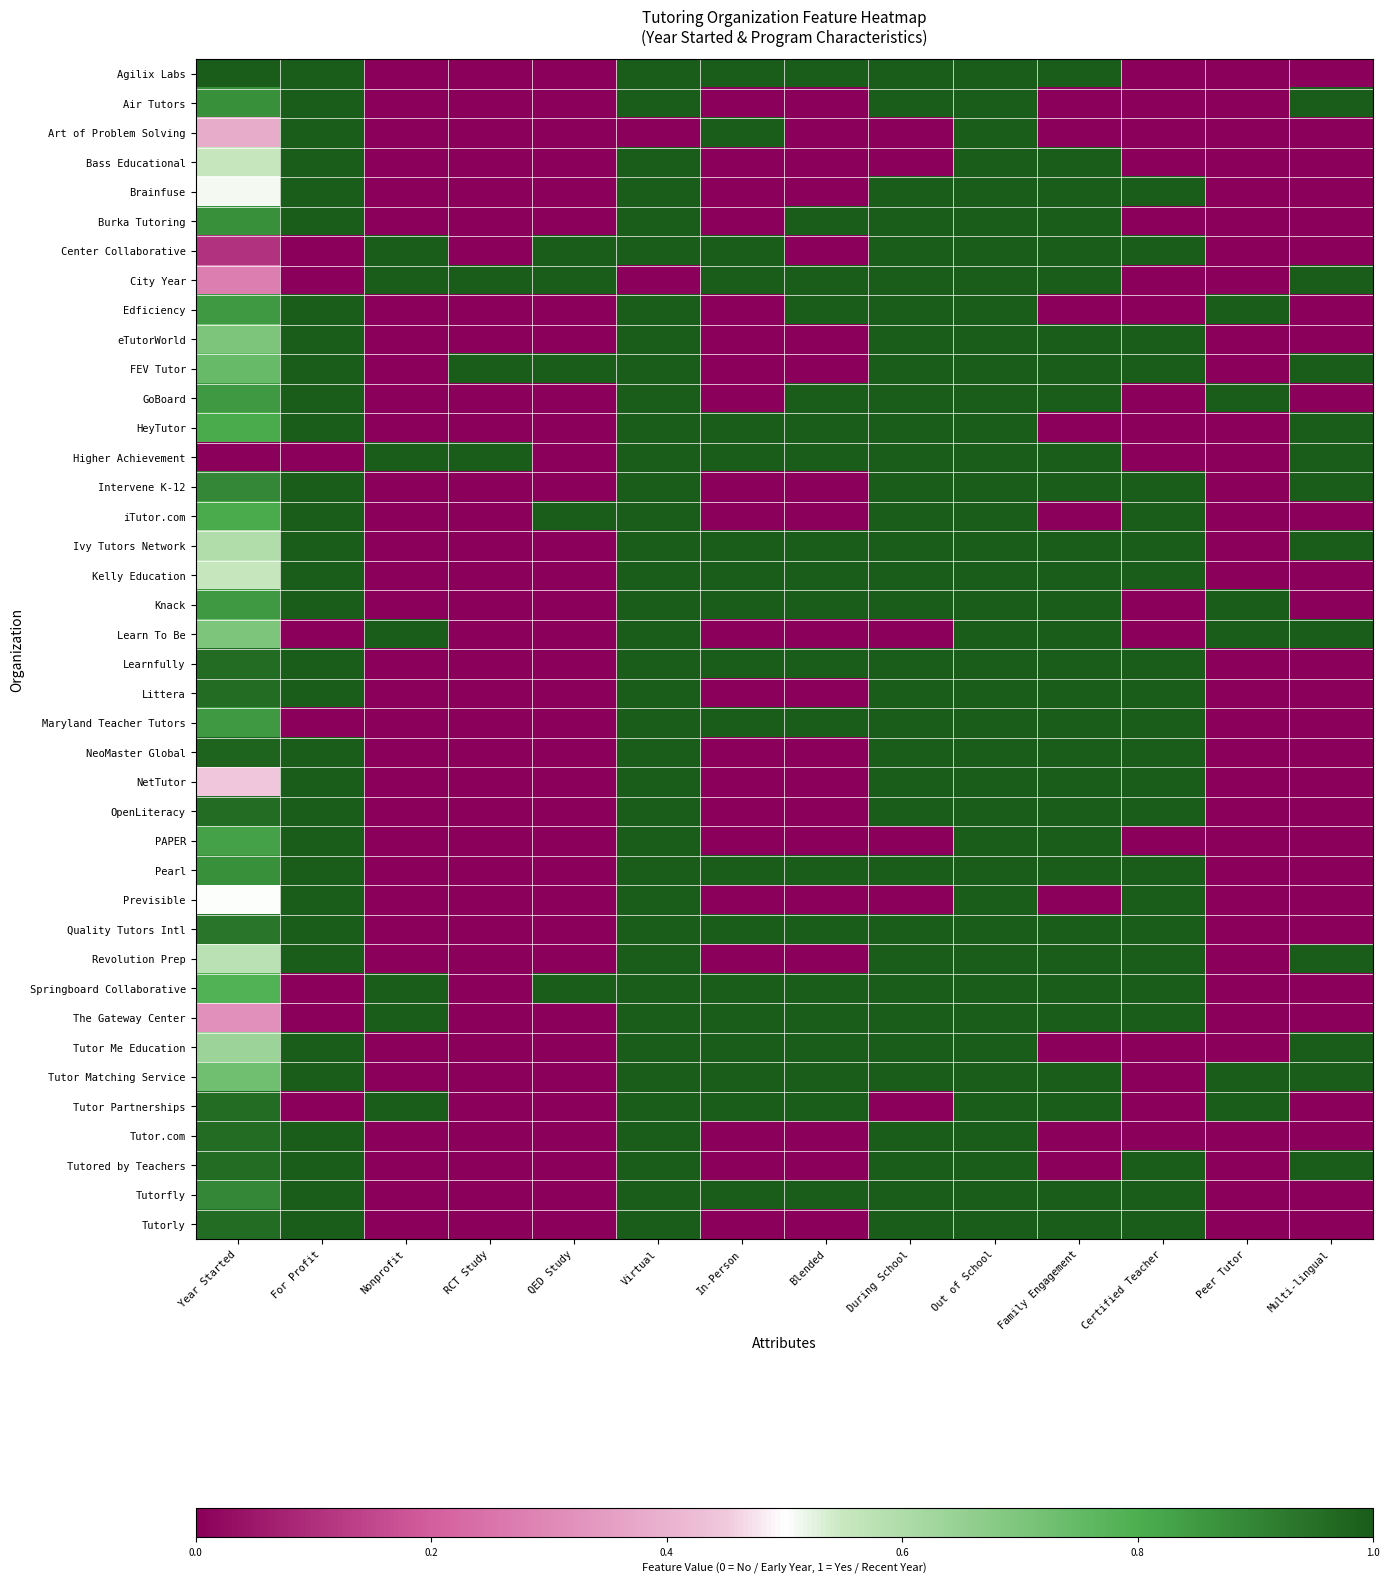

Reading right to left, what are all the values shown in this chart?

Agilix Labs: Multi-lingual=0.0	Peer Tutor=0.0	Certified Teacher=0.0	Family Engagement=1.0	Out of School=1.0	During School=1.0	Blended=1.0	In-Person=1.0	Virtual=1.0	QED Study=0.0	RCT Study=0.0	Nonprofit=0.0	For Profit=1.0	Year Started=1.0
Air Tutors: Multi-lingual=1.0	Peer Tutor=0.0	Certified Teacher=0.0	Family Engagement=0.0	Out of School=1.0	During School=1.0	Blended=0.0	In-Person=0.0	Virtual=1.0	QED Study=0.0	RCT Study=0.0	Nonprofit=0.0	For Profit=1.0	Year Started=0.9
Art of Problem Solving: Multi-lingual=0.0	Peer Tutor=0.0	Certified Teacher=0.0	Family Engagement=0.0	Out of School=1.0	During School=0.0	Blended=0.0	In-Person=1.0	Virtual=0.0	QED Study=0.0	RCT Study=0.0	Nonprofit=0.0	For Profit=1.0	Year Started=0.4
Bass Educational: Multi-lingual=0.0	Peer Tutor=0.0	Certified Teacher=0.0	Family Engagement=1.0	Out of School=1.0	During School=0.0	Blended=0.0	In-Person=0.0	Virtual=1.0	QED Study=0.0	RCT Study=0.0	Nonprofit=0.0	For Profit=1.0	Year Started=0.6
Brainfuse: Multi-lingual=0.0	Peer Tutor=0.0	Certified Teacher=1.0	Family Engagement=1.0	Out of School=1.0	During School=1.0	Blended=0.0	In-Person=0.0	Virtual=1.0	QED Study=0.0	RCT Study=0.0	Nonprofit=0.0	For Profit=1.0	Year Started=0.5
Burka Tutoring: Multi-lingual=0.0	Peer Tutor=0.0	Certified Teacher=0.0	Family Engagement=1.0	Out of School=1.0	During School=1.0	Blended=1.0	In-Person=0.0	Virtual=1.0	QED Study=0.0	RCT Study=0.0	Nonprofit=0.0	For Profit=1.0	Year Started=0.9
Center Collaborative: Multi-lingual=0.0	Peer Tutor=0.0	Certified Teacher=1.0	Family Engagement=1.0	Out of School=1.0	During School=1.0	Blended=0.0	In-Person=1.0	Virtual=1.0	QED Study=1.0	RCT Study=0.0	Nonprofit=1.0	For Profit=0.0	Year Started=0.1
City Year: Multi-lingual=1.0	Peer Tutor=0.0	Certified Teacher=0.0	Family Engagement=1.0	Out of School=1.0	During School=1.0	Blended=1.0	In-Person=1.0	Virtual=0.0	QED Study=1.0	RCT Study=1.0	Nonprofit=1.0	For Profit=0.0	Year Started=0.3
Edficiency: Multi-lingual=0.0	Peer Tutor=1.0	Certified Teacher=0.0	Family Engagement=0.0	Out of School=1.0	During School=1.0	Blended=1.0	In-Person=0.0	Virtual=1.0	QED Study=0.0	RCT Study=0.0	Nonprofit=0.0	For Profit=1.0	Year Started=0.9
eTutorWorld: Multi-lingual=0.0	Peer Tutor=0.0	Certified Teacher=1.0	Family Engagement=1.0	Out of School=1.0	During School=1.0	Blended=0.0	In-Person=0.0	Virtual=1.0	QED Study=0.0	RCT Study=0.0	Nonprofit=0.0	For Profit=1.0	Year Started=0.7
FEV Tutor: Multi-lingual=1.0	Peer Tutor=0.0	Certified Teacher=1.0	Family Engagement=1.0	Out of School=1.0	During School=1.0	Blended=0.0	In-Person=0.0	Virtual=1.0	QED Study=1.0	RCT Study=1.0	Nonprofit=0.0	For Profit=1.0	Year Started=0.7
GoBoard: Multi-lingual=0.0	Peer Tutor=1.0	Certified Teacher=0.0	Family Engagement=1.0	Out of School=1.0	During School=1.0	Blended=1.0	In-Person=0.0	Virtual=1.0	QED Study=0.0	RCT Study=0.0	Nonprofit=0.0	For Profit=1.0	Year Started=0.9
HeyTutor: Multi-lingual=1.0	Peer Tutor=0.0	Certified Teacher=0.0	Family Engagement=0.0	Out of School=1.0	During School=1.0	Blended=1.0	In-Person=1.0	Virtual=1.0	QED Study=0.0	RCT Study=0.0	Nonprofit=0.0	For Profit=1.0	Year Started=0.8
Higher Achievement: Multi-lingual=1.0	Peer Tutor=0.0	Certified Teacher=0.0	Family Engagement=1.0	Out of School=1.0	During School=1.0	Blended=1.0	In-Person=1.0	Virtual=1.0	QED Study=0.0	RCT Study=1.0	Nonprofit=1.0	For Profit=0.0	Year Started=0.0
Intervene K-12: Multi-lingual=1.0	Peer Tutor=0.0	Certified Teacher=1.0	Family Engagement=1.0	Out of School=1.0	During School=1.0	Blended=0.0	In-Person=0.0	Virtual=1.0	QED Study=0.0	RCT Study=0.0	Nonprofit=0.0	For Profit=1.0	Year Started=0.9
iTutor.com: Multi-lingual=0.0	Peer Tutor=0.0	Certified Teacher=1.0	Family Engagement=0.0	Out of School=1.0	During School=1.0	Blended=0.0	In-Person=0.0	Virtual=1.0	QED Study=1.0	RCT Study=0.0	Nonprofit=0.0	For Profit=1.0	Year Started=0.8
Ivy Tutors Network: Multi-lingual=1.0	Peer Tutor=0.0	Certified Teacher=1.0	Family Engagement=1.0	Out of School=1.0	During School=1.0	Blended=1.0	In-Person=1.0	Virtual=1.0	QED Study=0.0	RCT Study=0.0	Nonprofit=0.0	For Profit=1.0	Year Started=0.6
Kelly Education: Multi-lingual=0.0	Peer Tutor=0.0	Certified Teacher=1.0	Family Engagement=1.0	Out of School=1.0	During School=1.0	Blended=1.0	In-Person=1.0	Virtual=1.0	QED Study=0.0	RCT Study=0.0	Nonprofit=0.0	For Profit=1.0	Year Started=0.6
Knack: Multi-lingual=0.0	Peer Tutor=1.0	Certified Teacher=0.0	Family Engagement=1.0	Out of School=1.0	During School=1.0	Blended=1.0	In-Person=1.0	Virtual=1.0	QED Study=0.0	RCT Study=0.0	Nonprofit=0.0	For Profit=1.0	Year Started=0.9
Learn To Be: Multi-lingual=1.0	Peer Tutor=1.0	Certified Teacher=0.0	Family Engagement=1.0	Out of School=1.0	During School=0.0	Blended=0.0	In-Person=0.0	Virtual=1.0	QED Study=0.0	RCT Study=0.0	Nonprofit=1.0	For Profit=0.0	Year Started=0.7
Learnfully: Multi-lingual=0.0	Peer Tutor=0.0	Certified Teacher=1.0	Family Engagement=1.0	Out of School=1.0	During School=1.0	Blended=1.0	In-Person=1.0	Virtual=1.0	QED Study=0.0	RCT Study=0.0	Nonprofit=0.0	For Profit=1.0	Year Started=1.0
Littera: Multi-lingual=0.0	Peer Tutor=0.0	Certified Teacher=1.0	Family Engagement=1.0	Out of School=1.0	During School=1.0	Blended=0.0	In-Person=0.0	Virtual=1.0	QED Study=0.0	RCT Study=0.0	Nonprofit=0.0	For Profit=1.0	Year Started=1.0
Maryland Teacher Tutors: Multi-lingual=0.0	Peer Tutor=0.0	Certified Teacher=1.0	Family Engagement=1.0	Out of School=1.0	During School=1.0	Blended=1.0	In-Person=1.0	Virtual=1.0	QED Study=0.0	RCT Study=0.0	Nonprofit=0.0	For Profit=0.0	Year Started=0.9
NeoMaster Global: Multi-lingual=0.0	Peer Tutor=0.0	Certified Teacher=1.0	Family Engagement=1.0	Out of School=1.0	During School=1.0	Blended=0.0	In-Person=0.0	Virtual=1.0	QED Study=0.0	RCT Study=0.0	Nonprofit=0.0	For Profit=1.0	Year Started=1.0
NetTutor: Multi-lingual=0.0	Peer Tutor=0.0	Certified Teacher=1.0	Family Engagement=1.0	Out of School=1.0	During School=1.0	Blended=0.0	In-Person=0.0	Virtual=1.0	QED Study=0.0	RCT Study=0.0	Nonprofit=0.0	For Profit=1.0	Year Started=0.4
OpenLiteracy: Multi-lingual=0.0	Peer Tutor=0.0	Certified Teacher=1.0	Family Engagement=1.0	Out of School=1.0	During School=1.0	Blended=0.0	In-Person=0.0	Virtual=1.0	QED Study=0.0	RCT Study=0.0	Nonprofit=0.0	For Profit=1.0	Year Started=1.0
PAPER: Multi-lingual=0.0	Peer Tutor=0.0	Certified Teacher=0.0	Family Engagement=1.0	Out of School=1.0	During School=0.0	Blended=0.0	In-Person=0.0	Virtual=1.0	QED Study=0.0	RCT Study=0.0	Nonprofit=0.0	For Profit=1.0	Year Started=0.8
Pearl: Multi-lingual=0.0	Peer Tutor=0.0	Certified Teacher=1.0	Family Engagement=1.0	Out of School=1.0	During School=1.0	Blended=1.0	In-Person=1.0	Virtual=1.0	QED Study=0.0	RCT Study=0.0	Nonprofit=0.0	For Profit=1.0	Year Started=0.9
Previsible: Multi-lingual=0.0	Peer Tutor=0.0	Certified Teacher=1.0	Family Engagement=0.0	Out of School=1.0	During School=0.0	Blended=0.0	In-Person=0.0	Virtual=1.0	QED Study=0.0	RCT Study=0.0	Nonprofit=0.0	For Profit=1.0	Year Started=0.5
Quality Tutors Intl: Multi-lingual=0.0	Peer Tutor=0.0	Certified Teacher=1.0	Family Engagement=1.0	Out of School=1.0	During School=1.0	Blended=1.0	In-Person=1.0	Virtual=1.0	QED Study=0.0	RCT Study=0.0	Nonprofit=0.0	For Profit=1.0	Year Started=0.9
Revolution Prep: Multi-lingual=1.0	Peer Tutor=0.0	Certified Teacher=1.0	Family Engagement=1.0	Out of School=1.0	During School=1.0	Blended=0.0	In-Person=0.0	Virtual=1.0	QED Study=0.0	RCT Study=0.0	Nonprofit=0.0	For Profit=1.0	Year Started=0.6
Springboard Collaborative: Multi-lingual=0.0	Peer Tutor=0.0	Certified Teacher=1.0	Family Engagement=1.0	Out of School=1.0	During School=1.0	Blended=1.0	In-Person=1.0	Virtual=1.0	QED Study=1.0	RCT Study=0.0	Nonprofit=1.0	For Profit=0.0	Year Started=0.8
The Gateway Center: Multi-lingual=0.0	Peer Tutor=0.0	Certified Teacher=1.0	Family Engagement=1.0	Out of School=1.0	During School=1.0	Blended=1.0	In-Person=1.0	Virtual=1.0	QED Study=0.0	RCT Study=0.0	Nonprofit=1.0	For Profit=0.0	Year Started=0.3
Tutor Me Education: Multi-lingual=1.0	Peer Tutor=0.0	Certified Teacher=0.0	Family Engagement=0.0	Out of School=1.0	During School=1.0	Blended=1.0	In-Person=1.0	Virtual=1.0	QED Study=0.0	RCT Study=0.0	Nonprofit=0.0	For Profit=1.0	Year Started=0.6
Tutor Matching Service: Multi-lingual=1.0	Peer Tutor=1.0	Certified Teacher=0.0	Family Engagement=1.0	Out of School=1.0	During School=1.0	Blended=1.0	In-Person=1.0	Virtual=1.0	QED Study=0.0	RCT Study=0.0	Nonprofit=0.0	For Profit=1.0	Year Started=0.7
Tutor Partnerships: Multi-lingual=0.0	Peer Tutor=1.0	Certified Teacher=0.0	Family Engagement=1.0	Out of School=1.0	During School=0.0	Blended=1.0	In-Person=1.0	Virtual=1.0	QED Study=0.0	RCT Study=0.0	Nonprofit=1.0	For Profit=0.0	Year Started=1.0
Tutor.com: Multi-lingual=0.0	Peer Tutor=0.0	Certified Teacher=0.0	Family Engagement=0.0	Out of School=1.0	During School=1.0	Blended=0.0	In-Person=0.0	Virtual=1.0	QED Study=0.0	RCT Study=0.0	Nonprofit=0.0	For Profit=1.0	Year Started=1.0
Tutored by Teachers: Multi-lingual=1.0	Peer Tutor=0.0	Certified Teacher=1.0	Family Engagement=0.0	Out of School=1.0	During School=1.0	Blended=0.0	In-Person=0.0	Virtual=1.0	QED Study=0.0	RCT Study=0.0	Nonprofit=0.0	For Profit=1.0	Year Started=1.0
Tutorfly: Multi-lingual=0.0	Peer Tutor=0.0	Certified Teacher=1.0	Family Engagement=1.0	Out of School=1.0	During School=1.0	Blended=1.0	In-Person=1.0	Virtual=1.0	QED Study=0.0	RCT Study=0.0	Nonprofit=0.0	For Profit=1.0	Year Started=0.9
Tutorly: Multi-lingual=0.0	Peer Tutor=0.0	Certified Teacher=1.0	Family Engagement=1.0	Out of School=1.0	During School=1.0	Blended=0.0	In-Person=0.0	Virtual=1.0	QED Study=0.0	RCT Study=0.0	Nonprofit=0.0	For Profit=1.0	Year Started=1.0